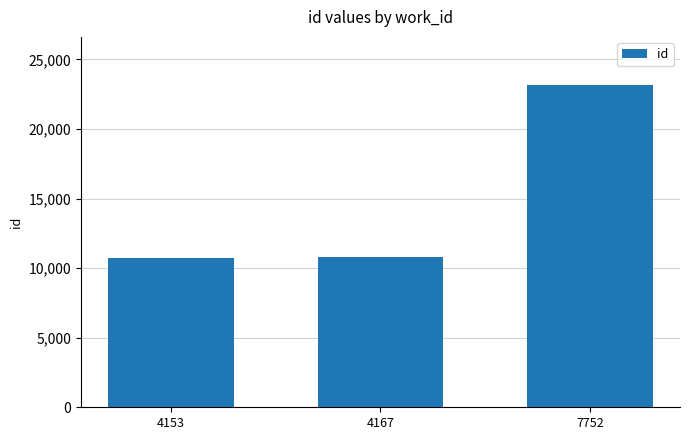

What is the maximum value shown in the chart?

23150